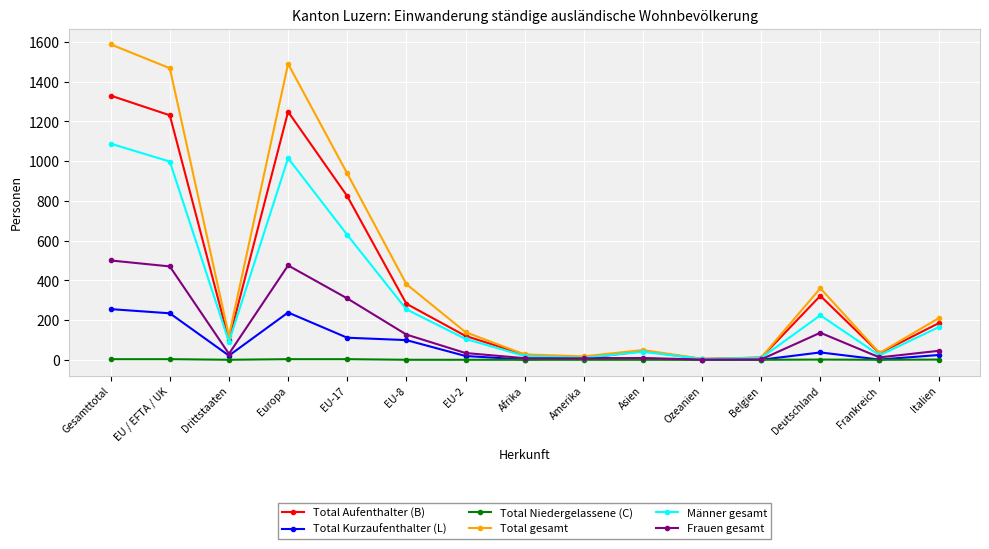

What is the difference between the maximum and second lowest values in the Frauen gesamt series?

498